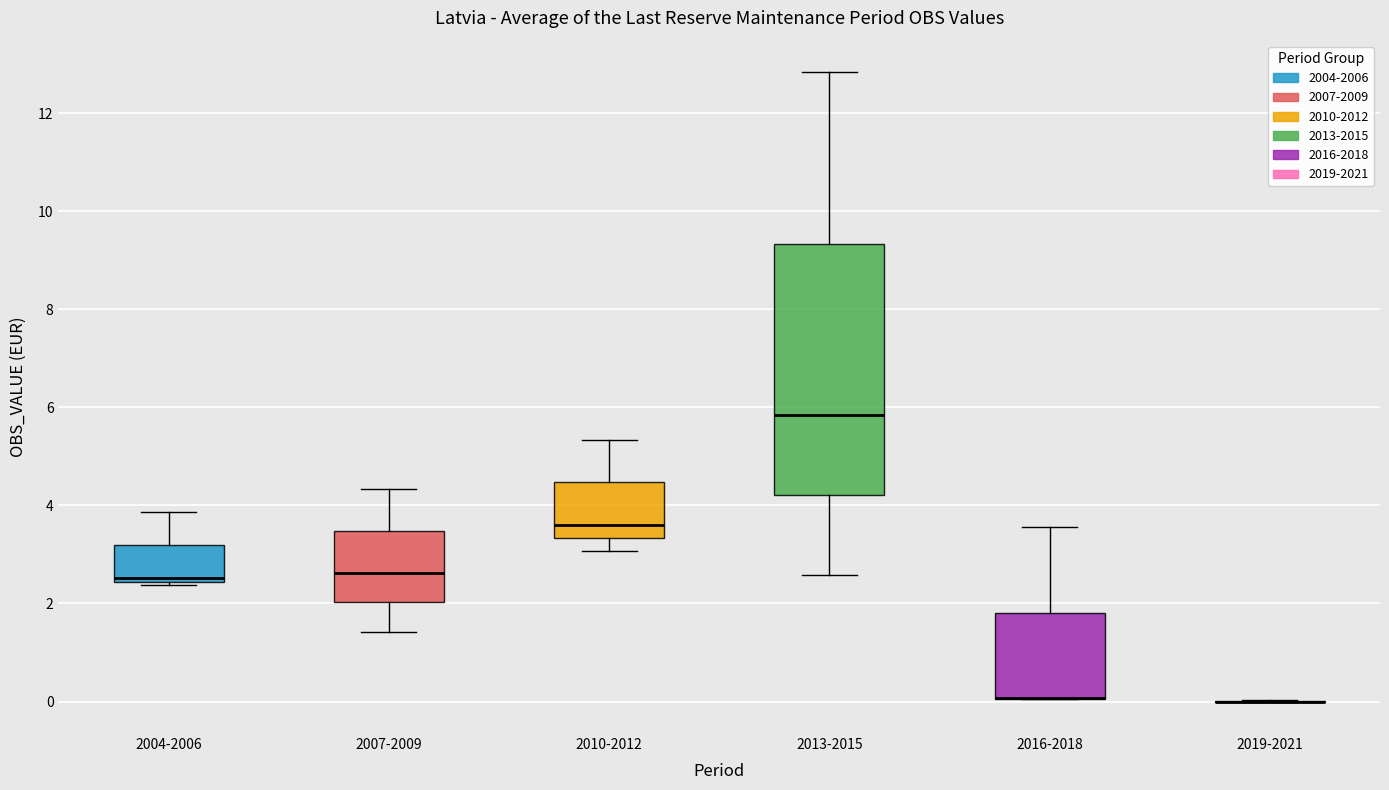

Comparing the boxes themselves (not the whiskers), which one is the tallest?

2013-2015